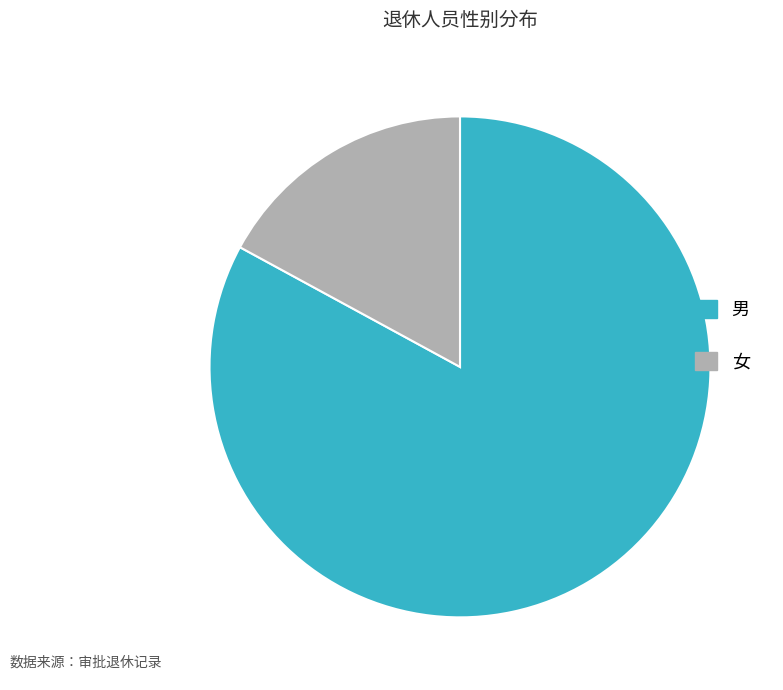

Which category accounts for the majority?

男